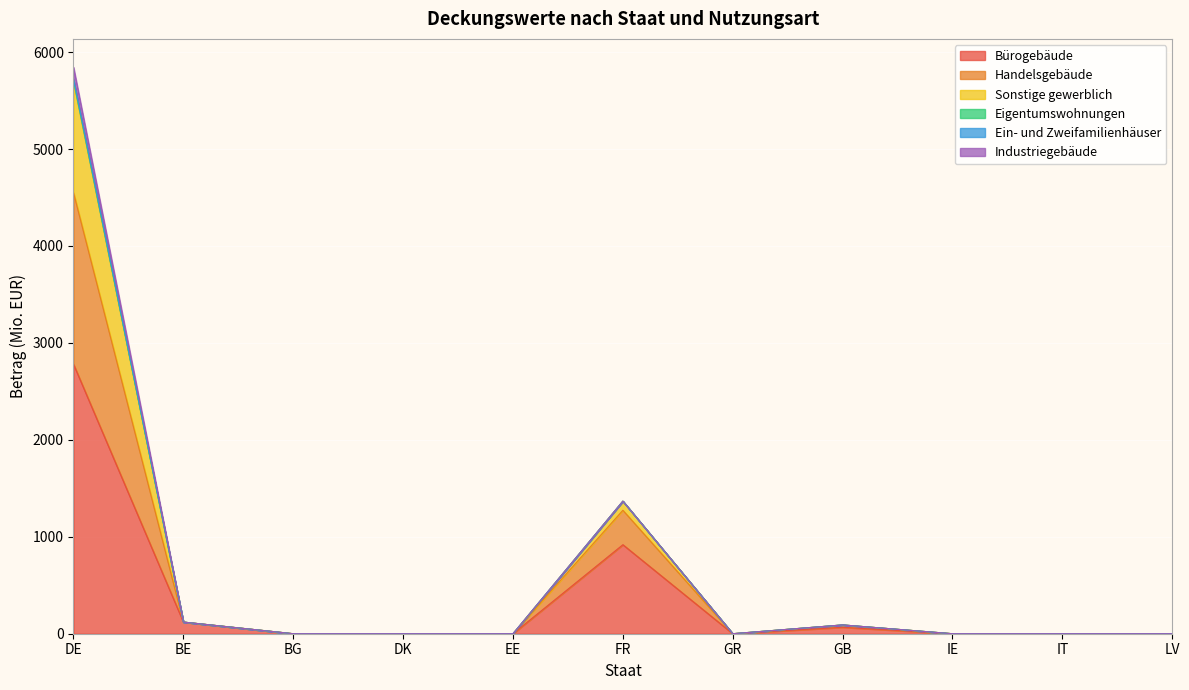

Is it true that Bürogebäude equals -923.6 at BG?

False